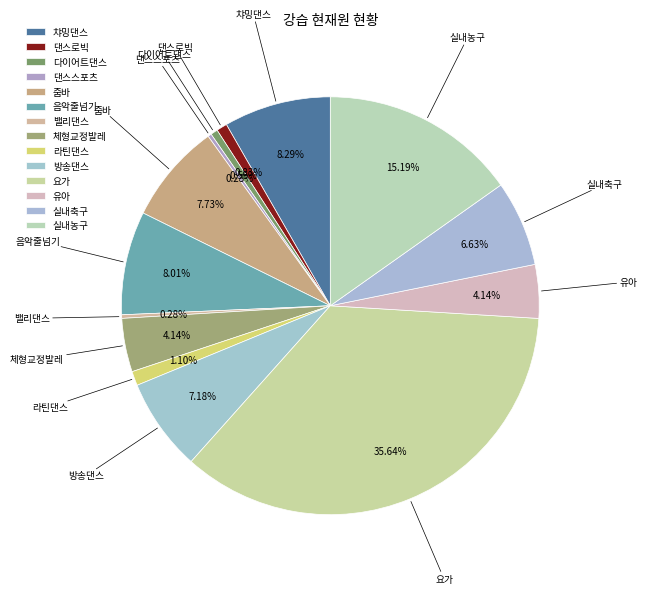

What is the change in value from 댄스로빅 to 방송댄스?

+23